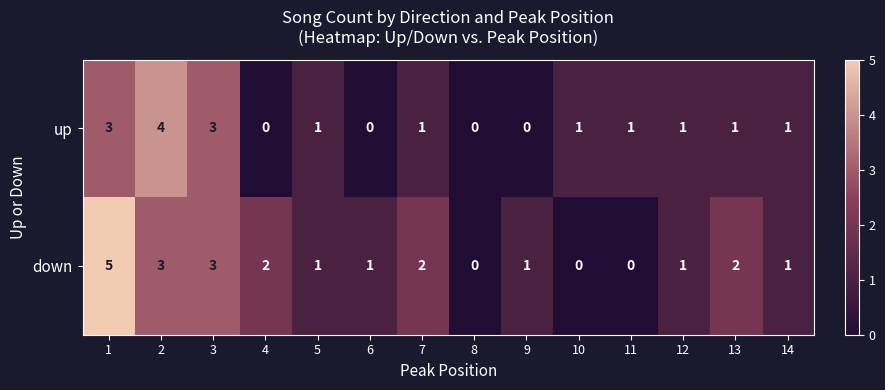

How many distinct data groups are displayed?

2